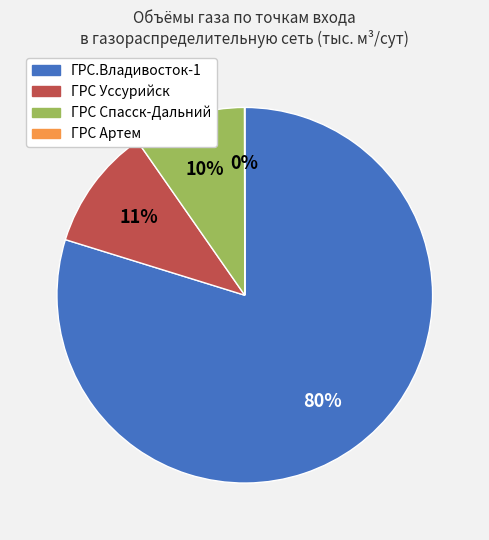

What is the majority slice?

ГРС.Владивосток-1